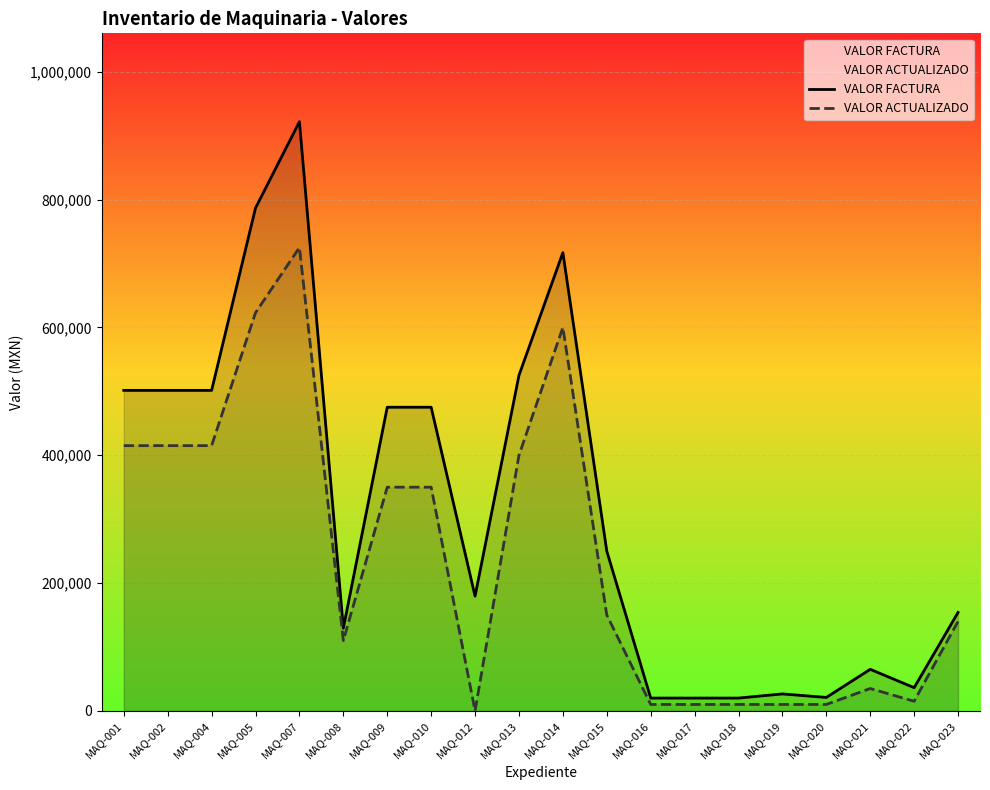

True or false: VALOR ACTUALIZADO has more than 1 interior local peaks.

True